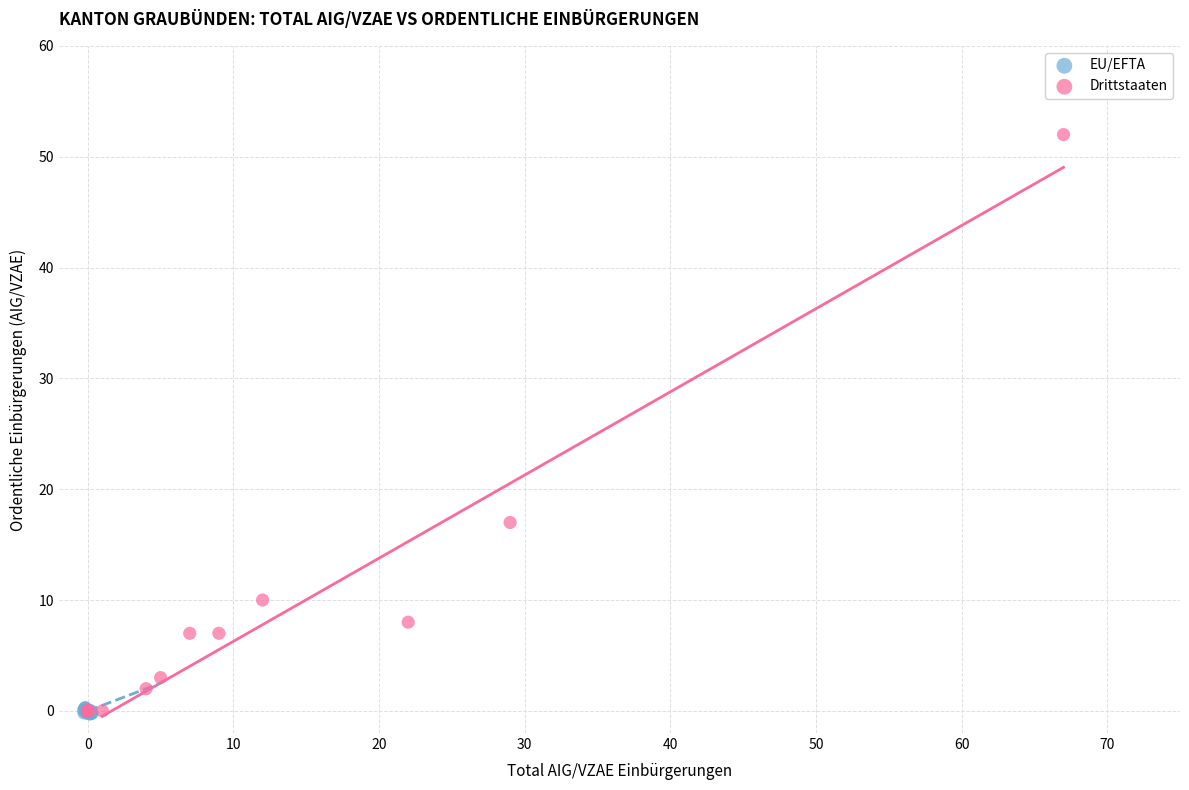

Which series reaches the maximum Y coordinate?

Drittstaaten